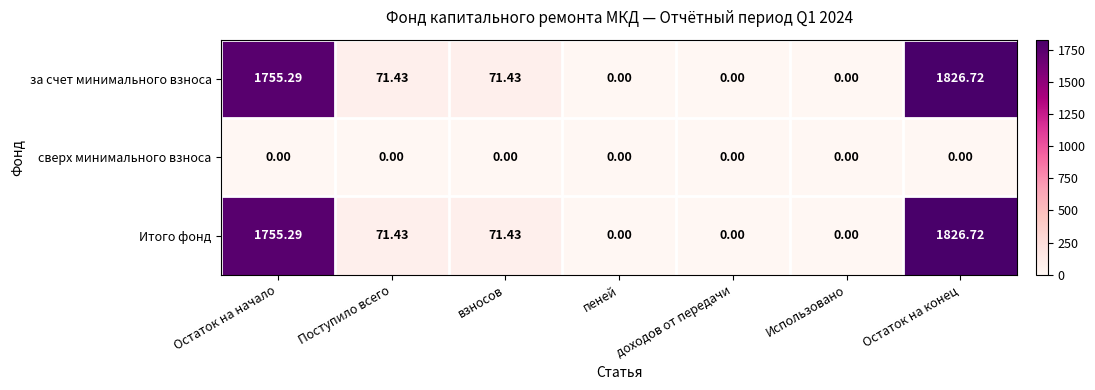

At which category is the sum across all series the highest?

Остаток на конец